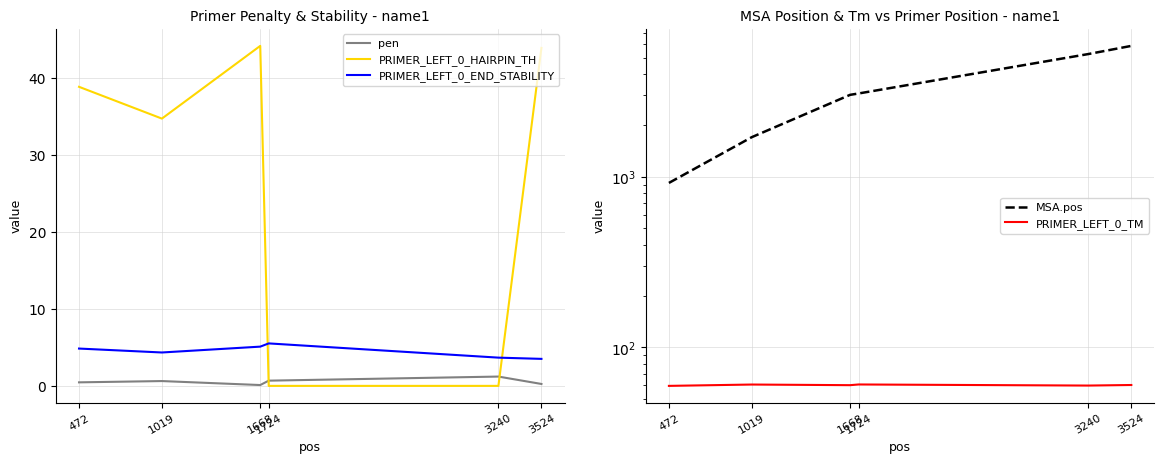

Rank the series by their maximum value, from highest to lowest.

MSA.pos, PRIMER_LEFT_0_TM, PRIMER_LEFT_0_HAIRPIN_TH, PRIMER_LEFT_0_END_STABILITY, pen